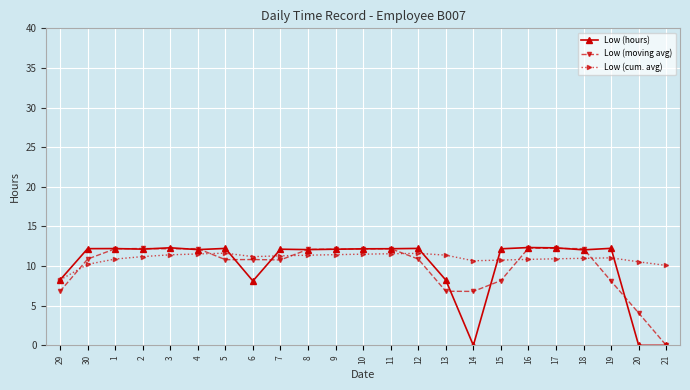

At how many categories does at least one series exceed 8?

23